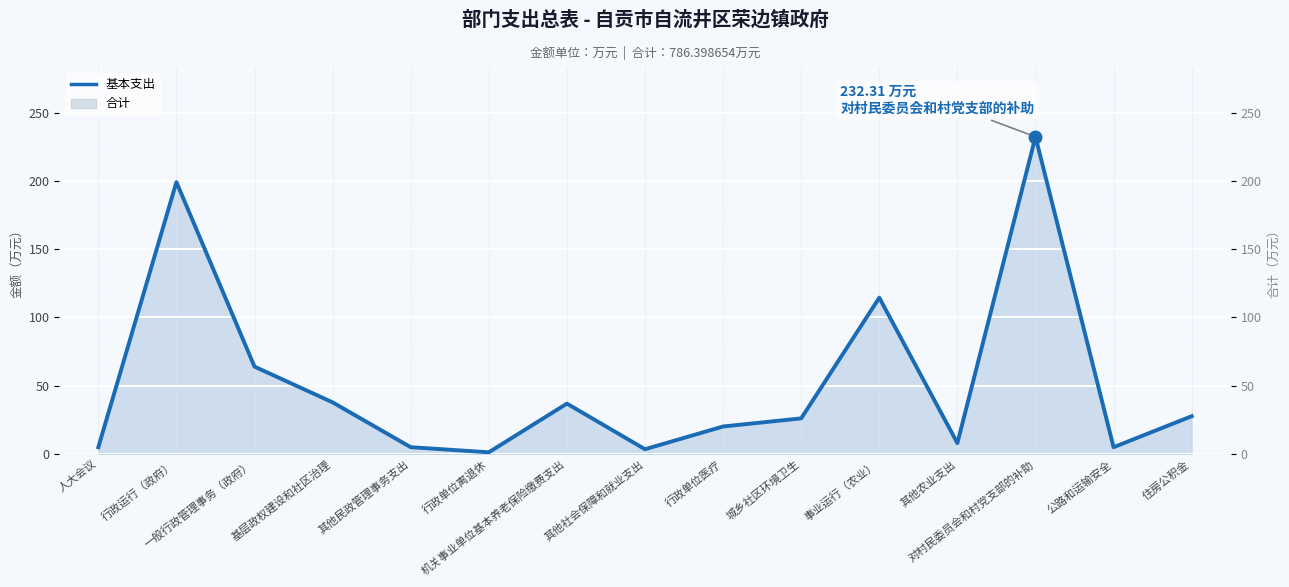

List the labels in order of value, smallest first.

行政单位离退休, 其他社会保障和就业支出, 人大会议, 其他民政管理事务支出, 公路和运输安全, 其他农业支出, 行政单位医疗, 城乡社区环境卫生, 住房公积金, 机关事业单位基本养老保险缴费支出, 基层政权建设和社区治理, 一般行政管理事务（政府）, 事业运行（农业）, 行政运行（政府）, 对村民委员会和村党支部的补助